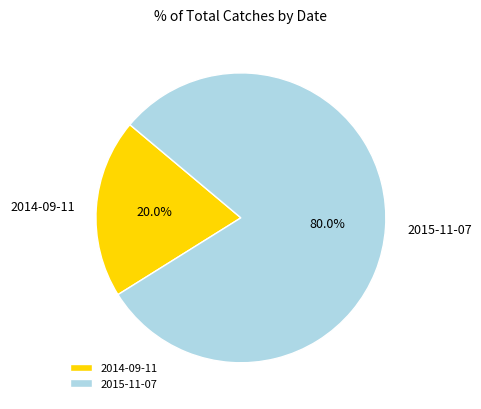

Between 2014-09-11 and 2015-11-07, which is larger?

2015-11-07